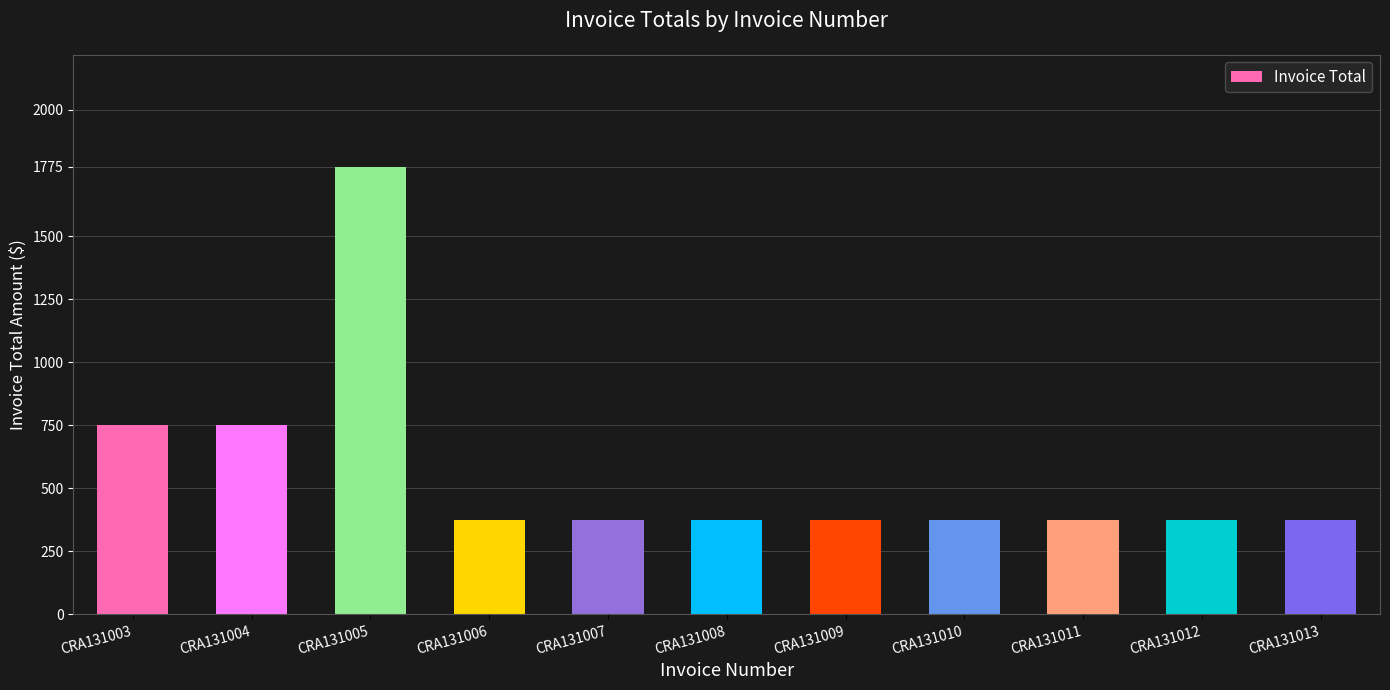

Is it true that the value at CRA131010 is 375?

True